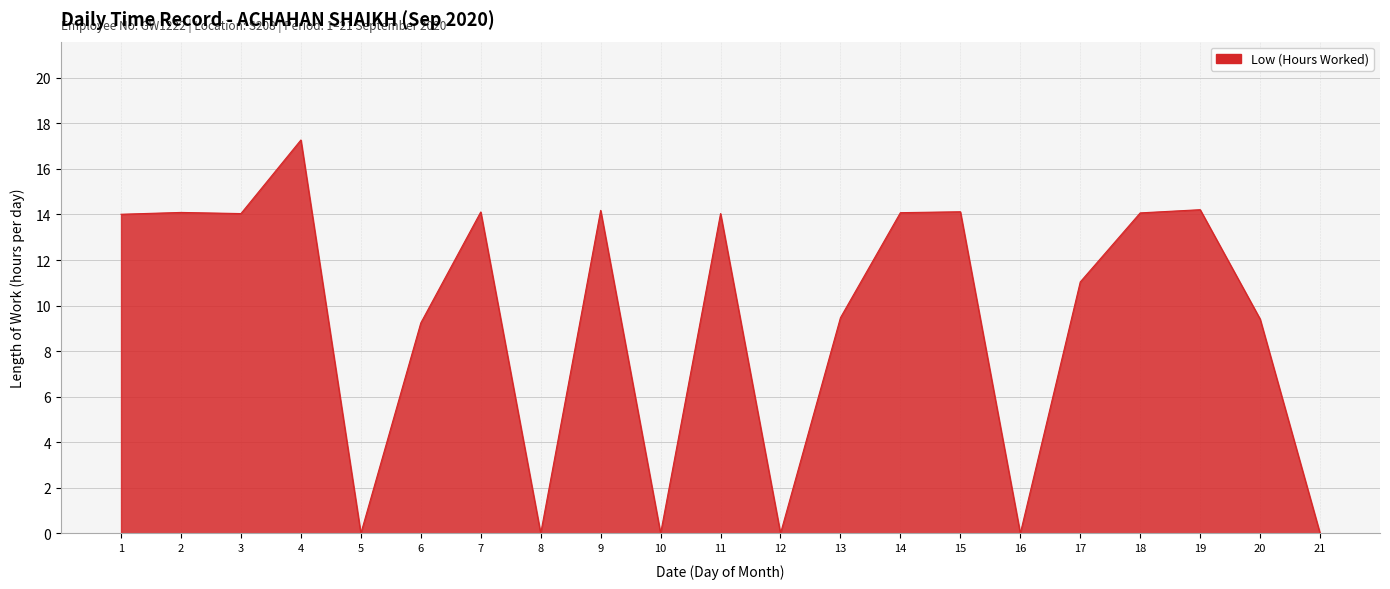

Approximately how many times larger is the value at 6 compared to 7?

0.7